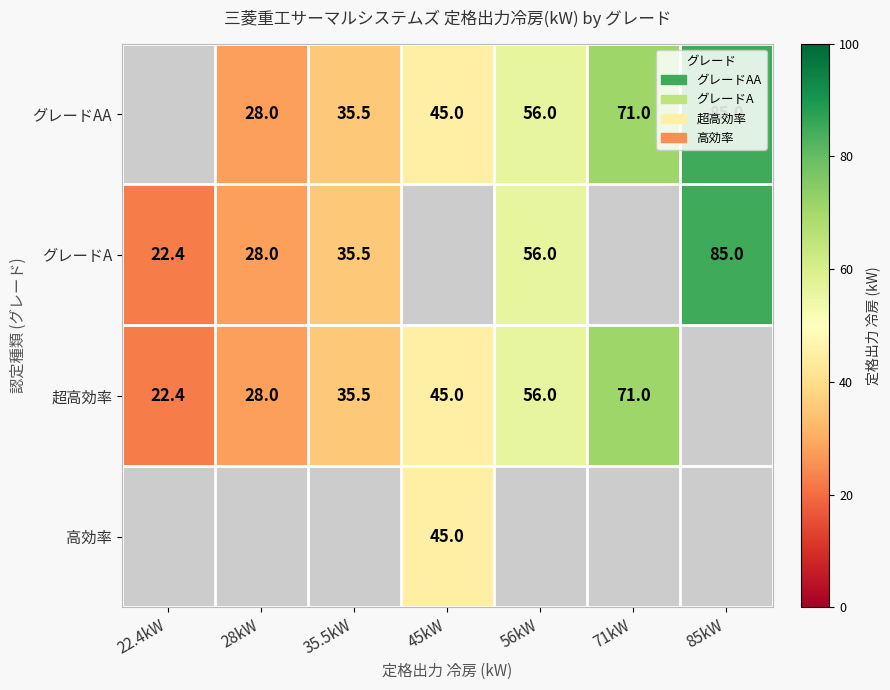

What is the sum of the 超高効率 values at 45kW and 71kW?

116.0